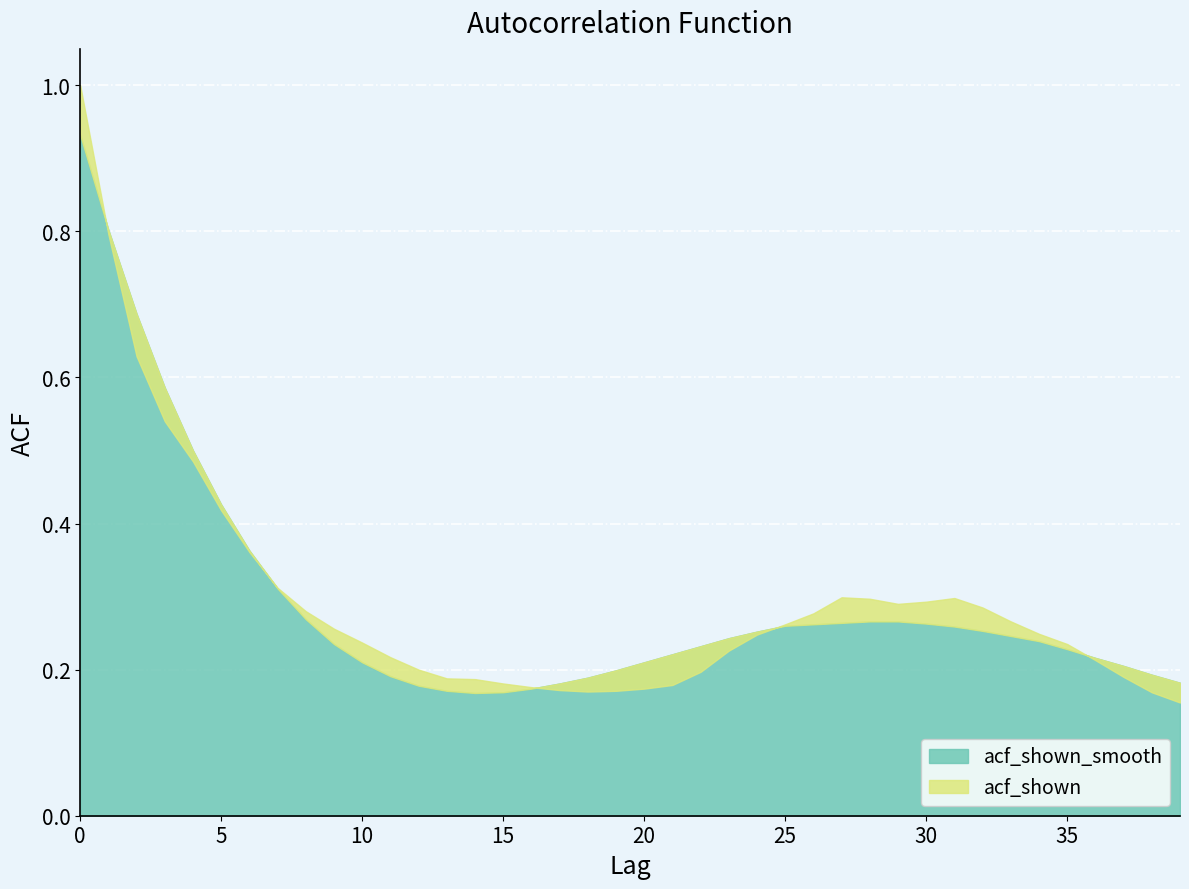

True or false: acf_shown has more than 1 interior local peaks.

True